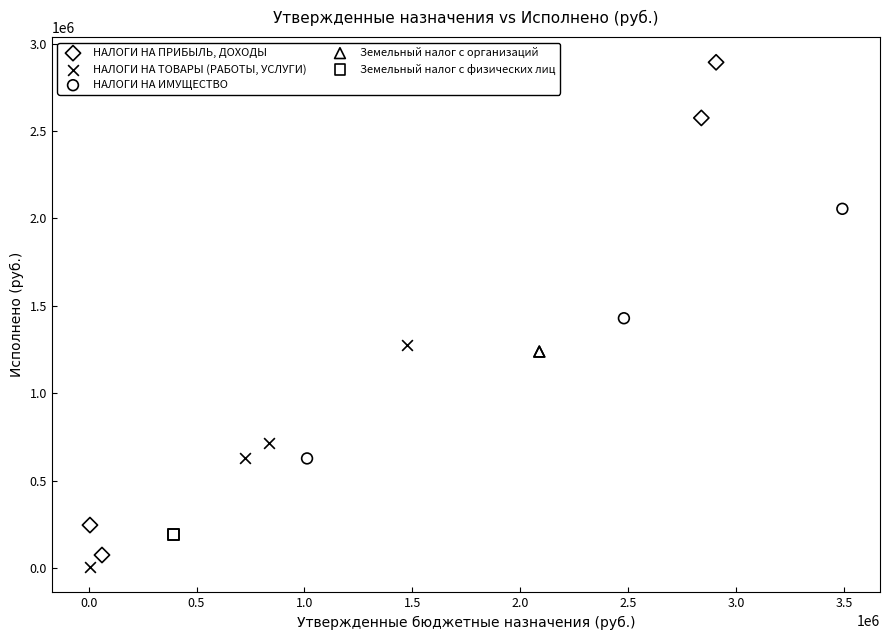

What are all the series names shown in the legend?

НАЛОГИ НА ПРИБЫЛЬ, ДОХОДЫ, НАЛОГИ НА ТОВАРЫ (РАБОТЫ, УСЛУГИ), НАЛОГИ НА ИМУЩЕСТВО, Земельный налог с организаций, Земельный налог с физических лиц